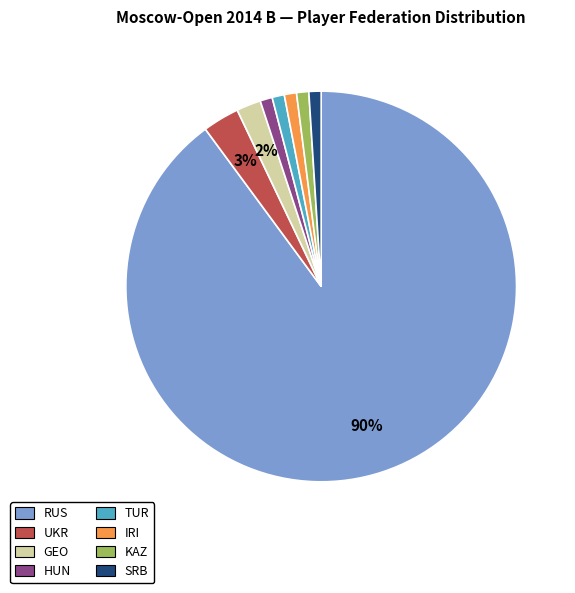

Is it true that SRB is 1% of the pie?

True